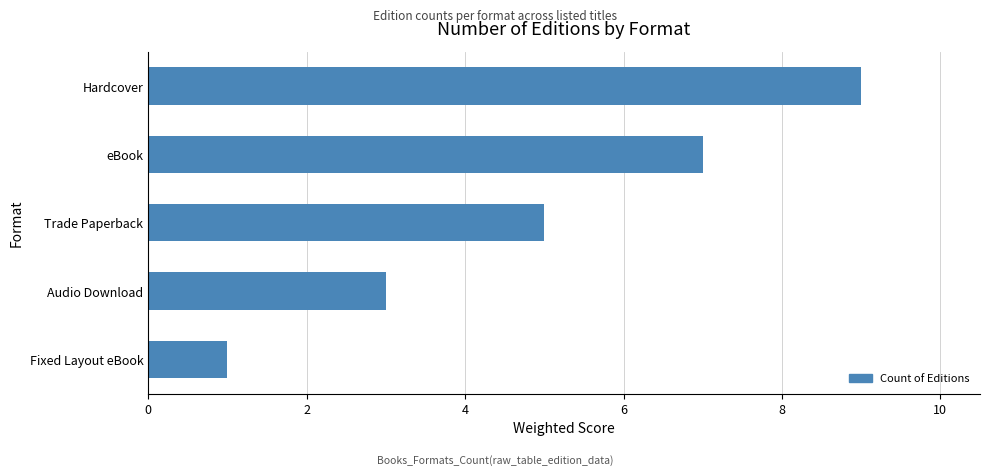

Reading bottom to top, extract all data points from this chart.

1	3	5	7	9